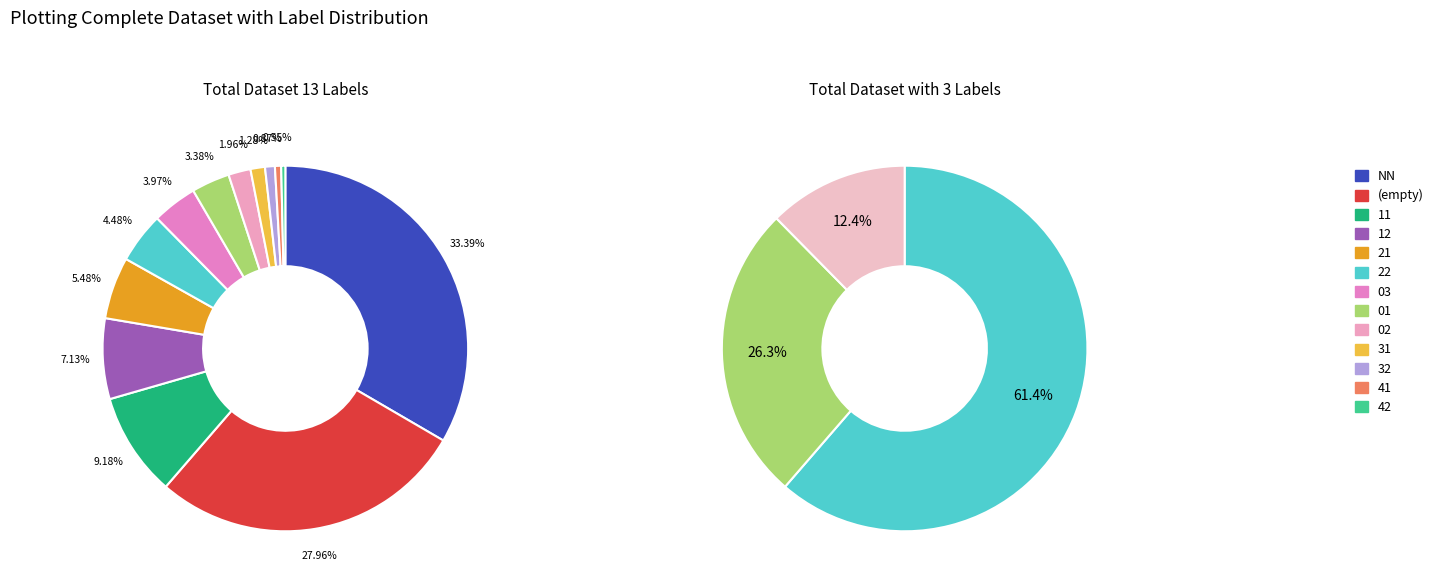

Rank the categories by value from highest to lowest.

NN, , 11, 12, 21, 22, 03, 01, 02, 31, 32, 41, 42